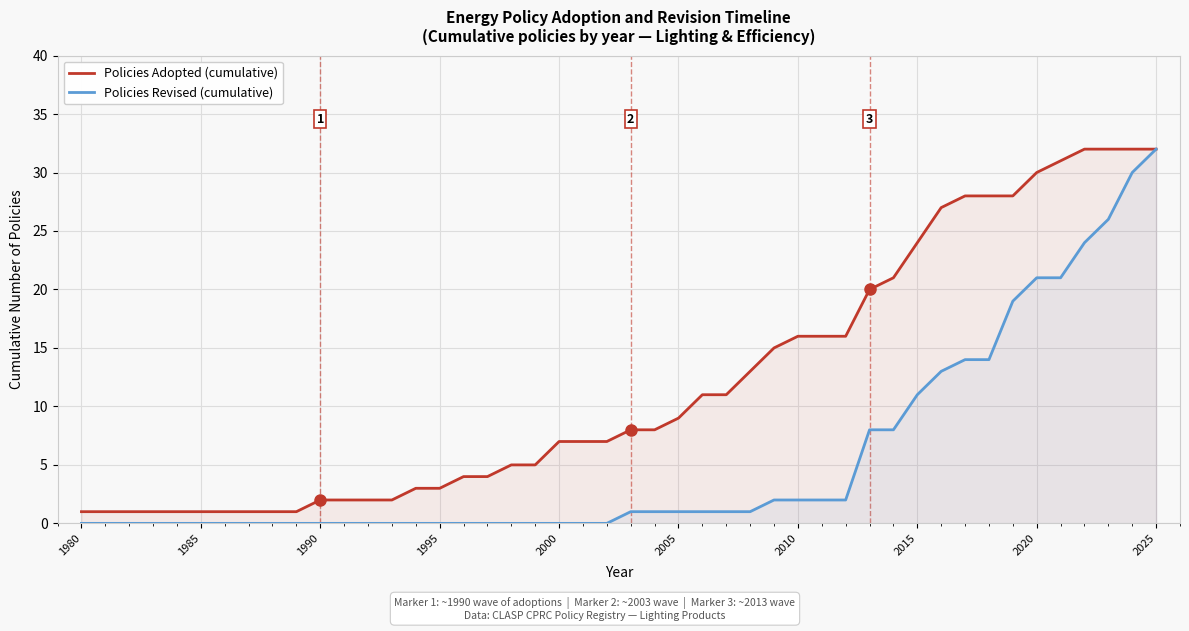

What are all the series names shown in the legend?

Policies Adopted (cumulative), Policies Revised (cumulative)